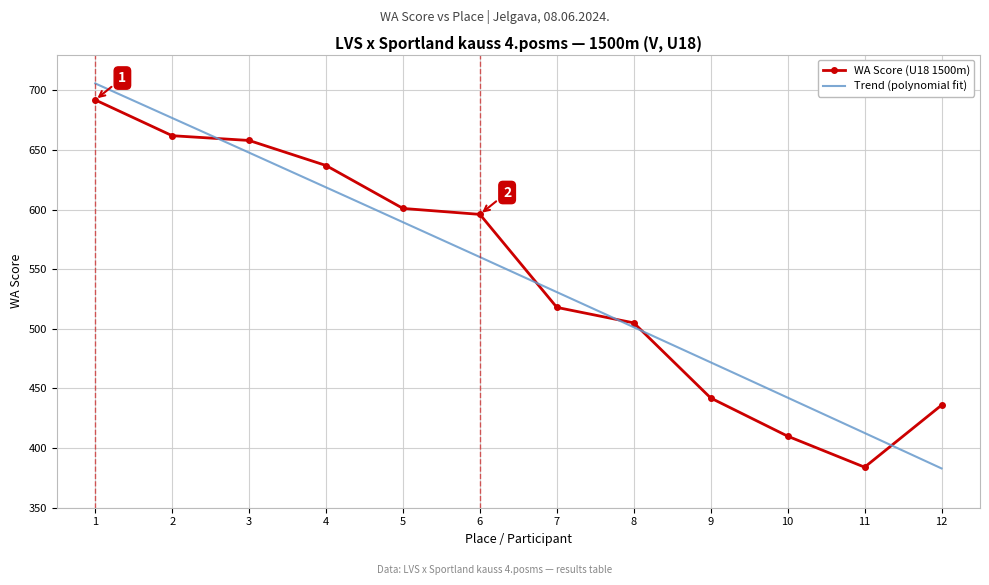

What is the value of the WA Score (U18 1500m) point at the 4th from the left?

637